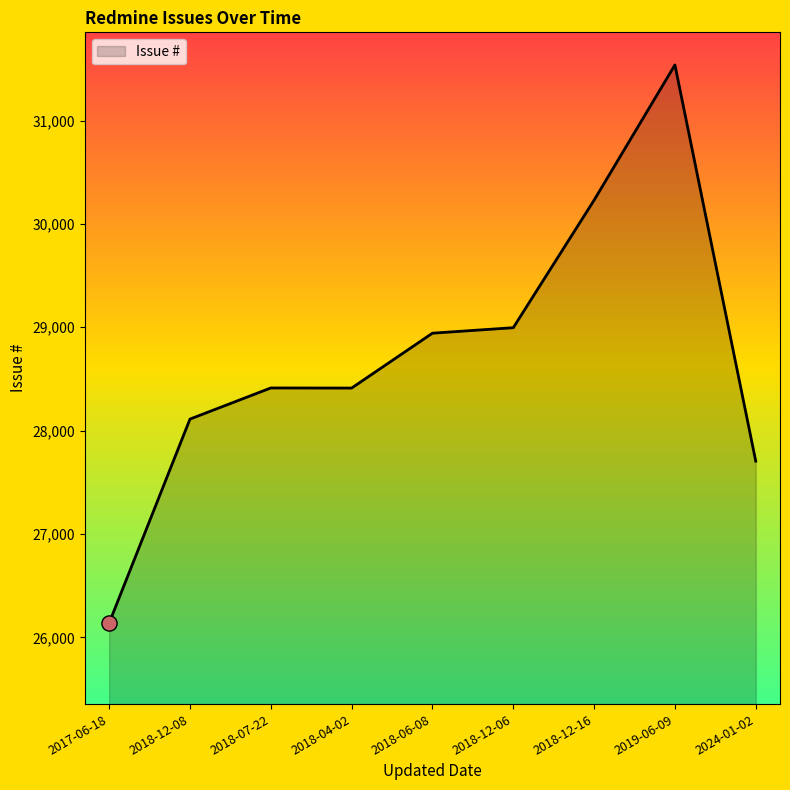

What is the change in value from 2018-12-08 to 2024-01-02?

-407